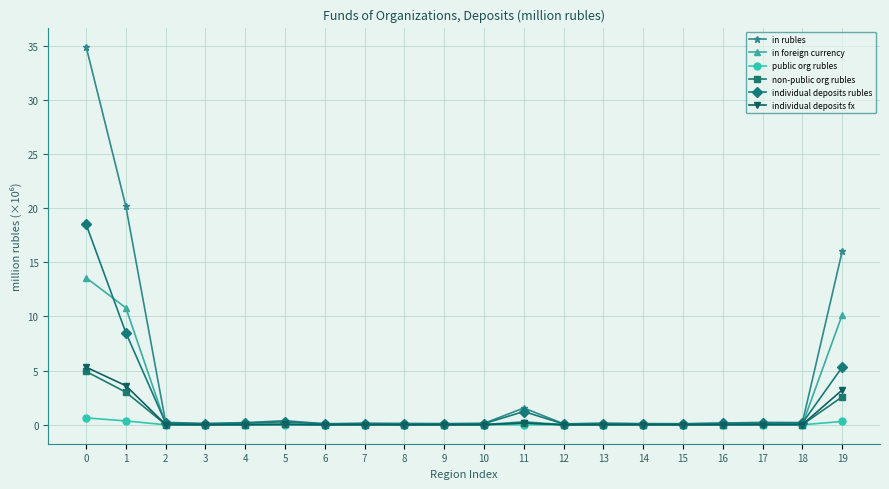

The value of in foreign currency at 19 is 10.2. True or false?

True